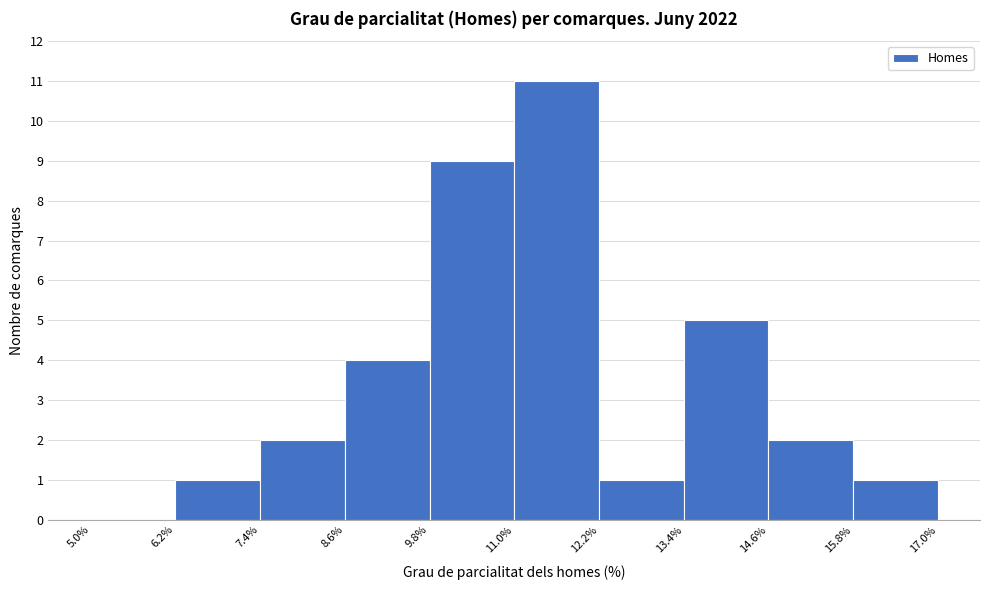

Over which range of the x-axis is the bar tallest?

11.0% to 12.2%